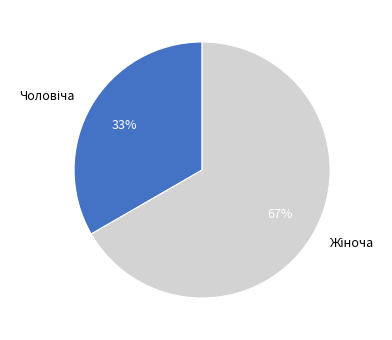

Is there a majority slice in this chart?

Yes